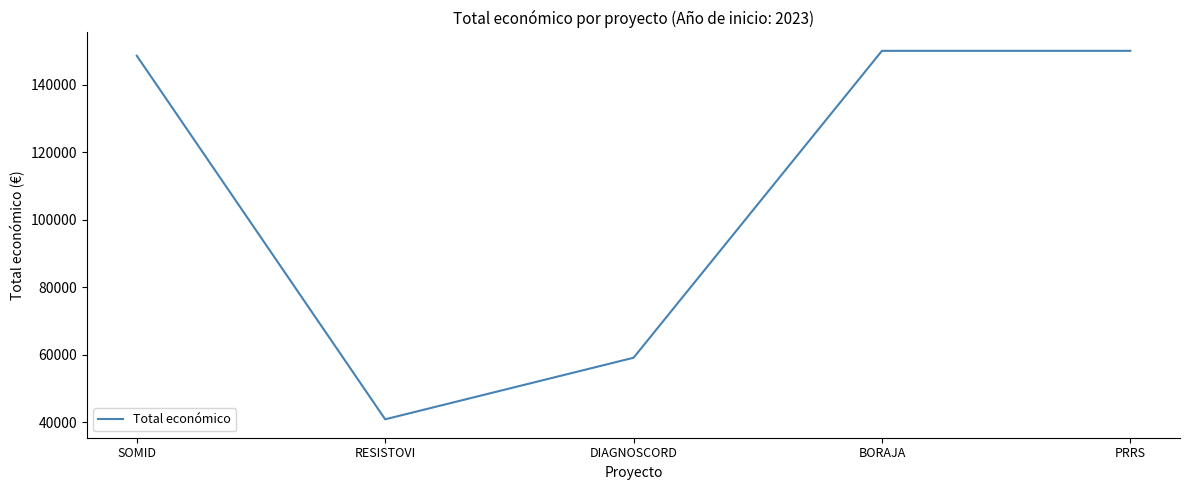

What is the difference between the maximum and minimum values?

109124